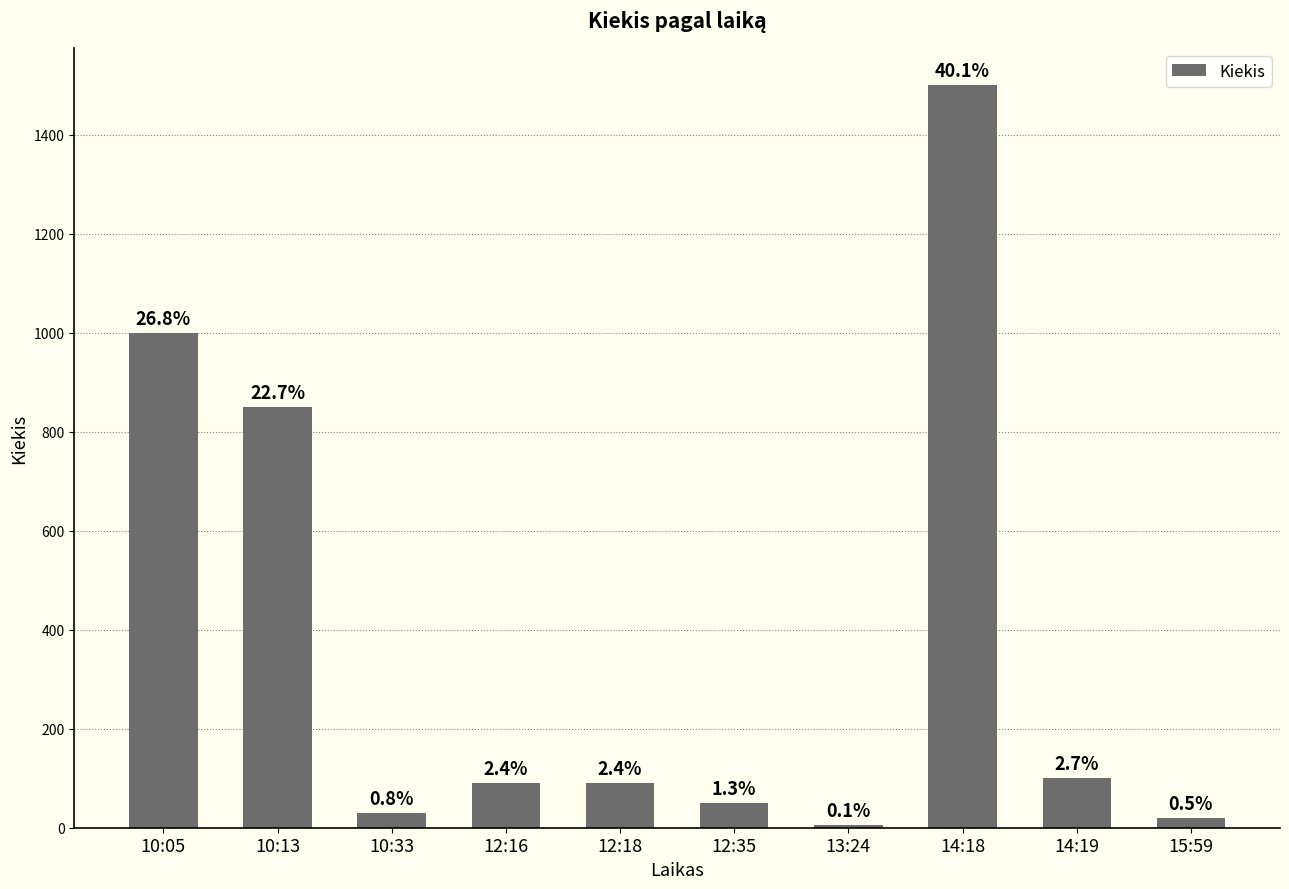

Does the chart contain any negative values?

No